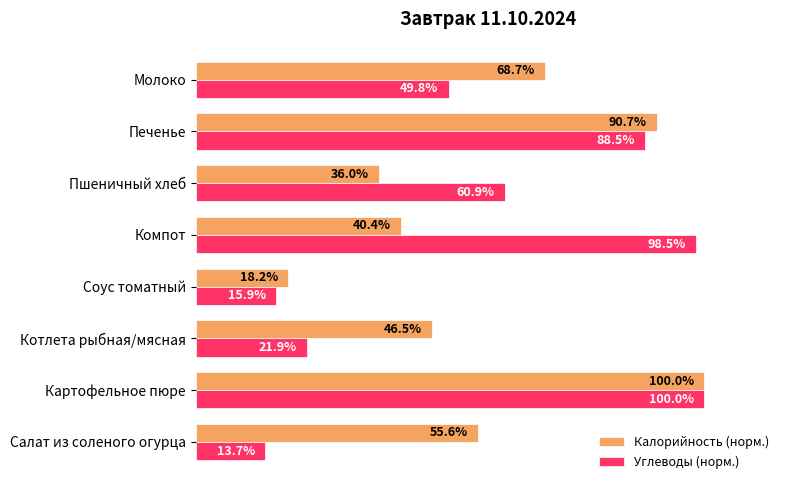

List the labels in order of Углеводы (норм.) value, largest first.

Картофельное пюре, Компот, Печенье, Пшеничный хлеб, Молоко, Котлета рыбная/мясная, Соус томатный, Салат из соленого огурца